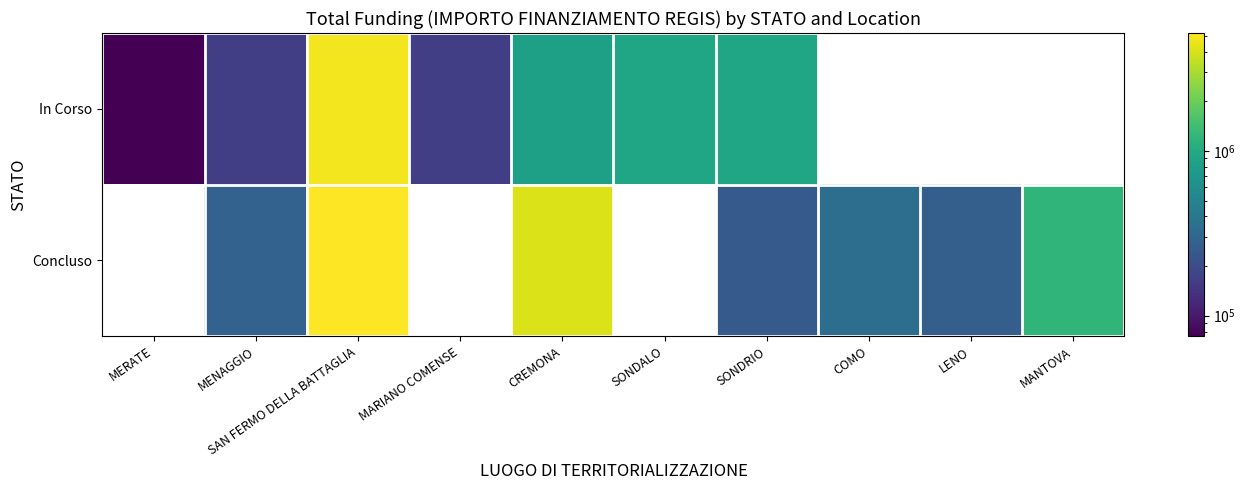

Is the value of Concluso at COMO greater than the value of In Corso at COMO?

No